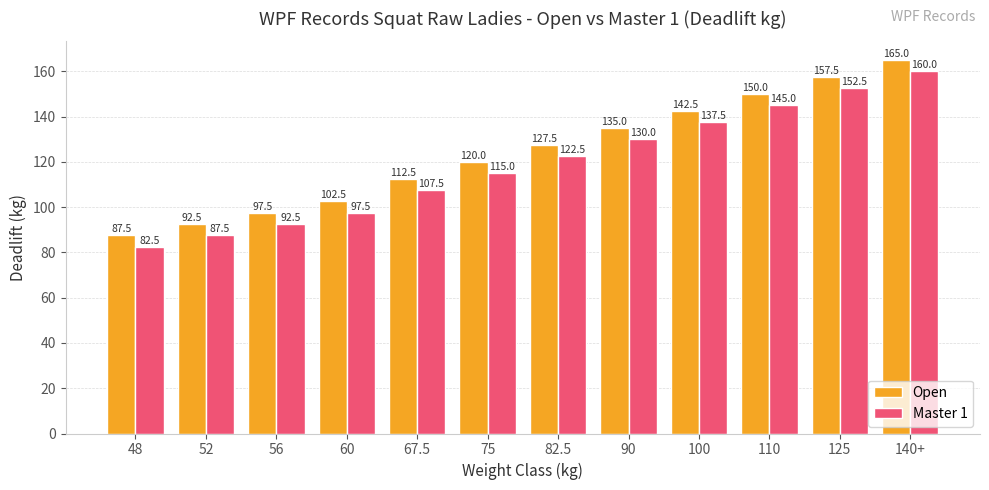

What are all the series names shown in the legend?

Open, Master 1